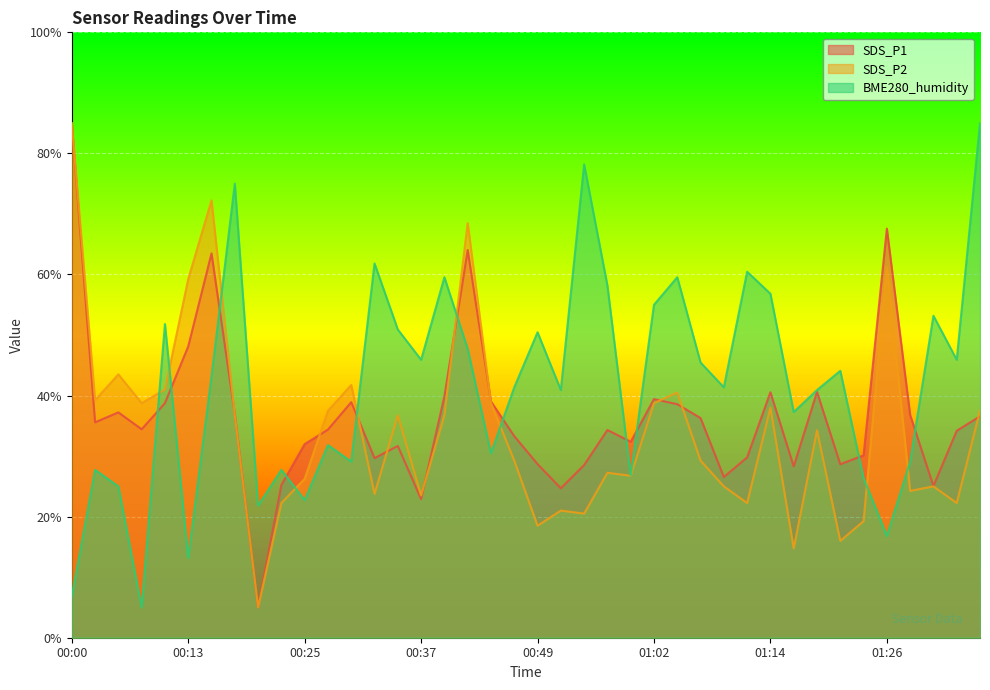

What is the difference between the maximum and minimum values in the BME280_humidity series?

80.0